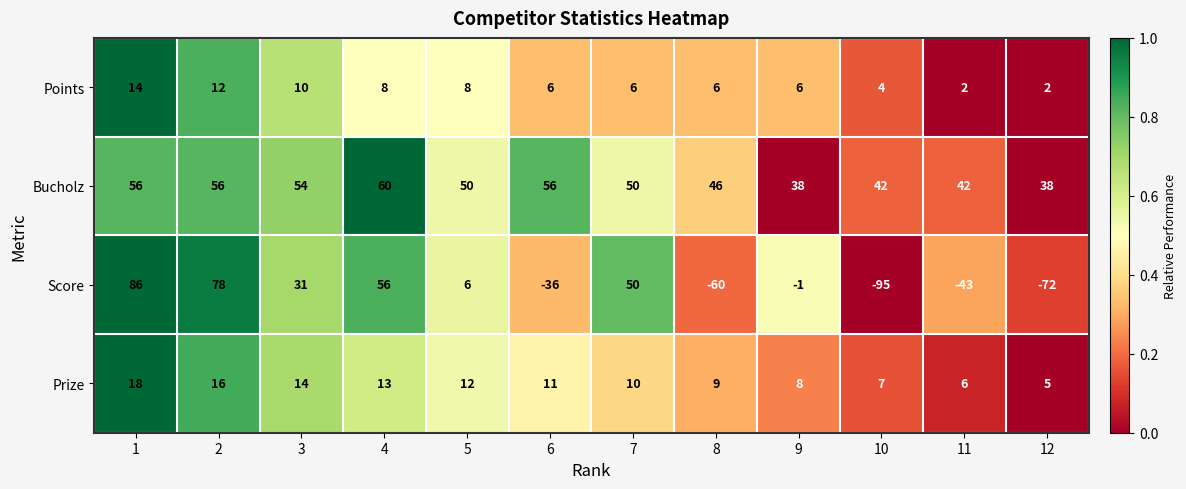

How many series are shown in this chart?

4